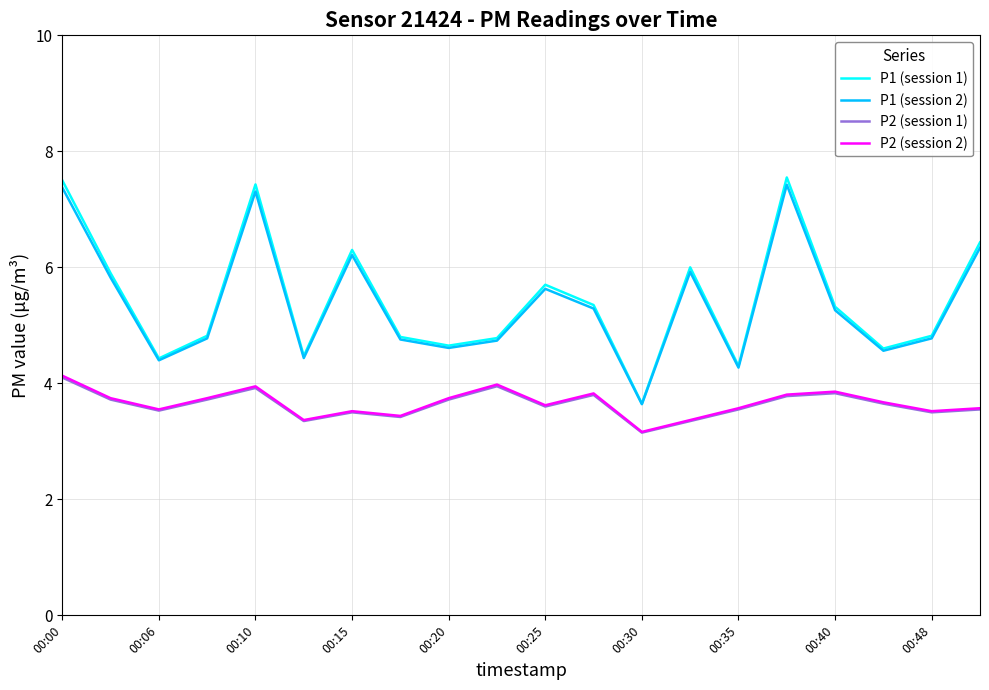

True or false: P1 (session 1) and P2 (session 1) cross at least once.

False